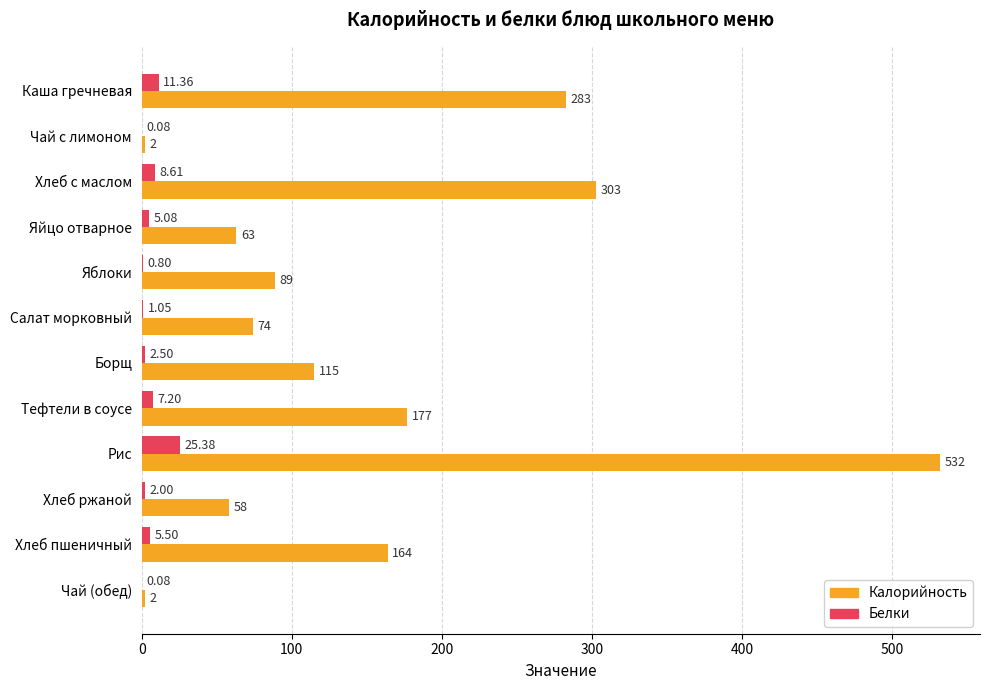

At which label is Белки closest to 12?

Каша гречневая